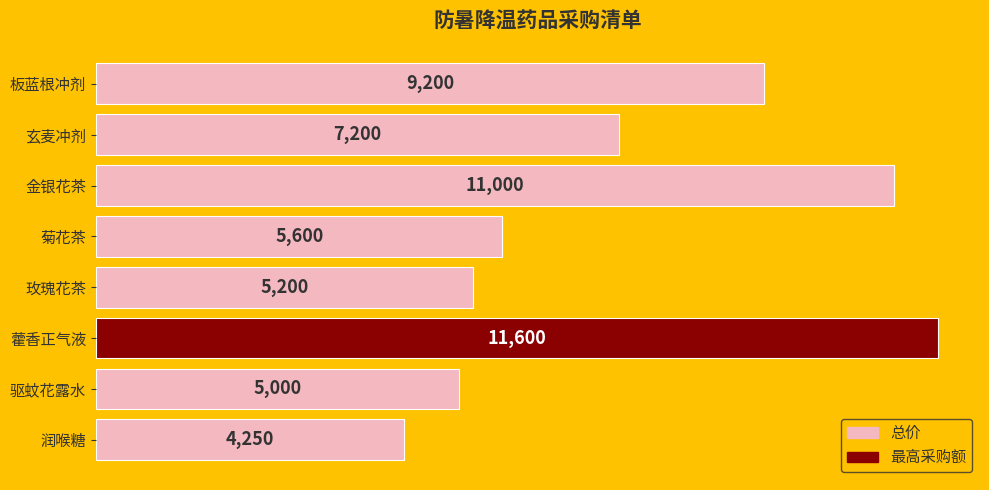

At which category does the chart reach its peak across all series?

藿香正气液